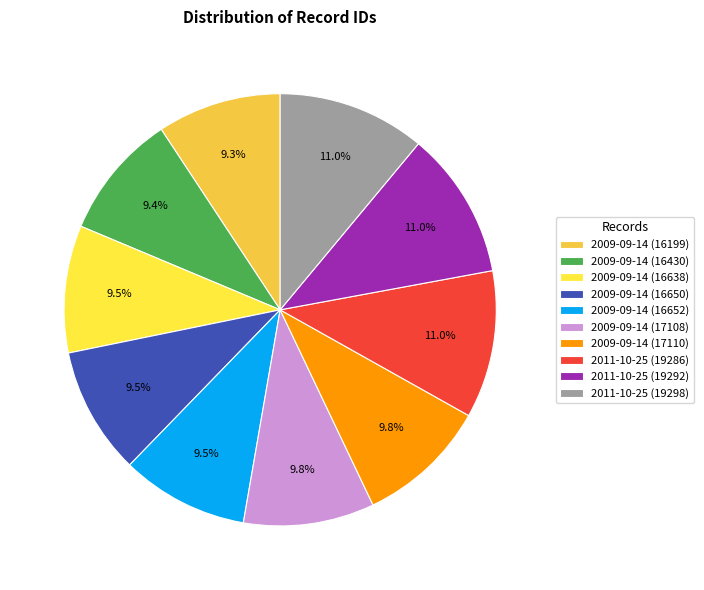

Rank the categories by value from lowest to highest.

2009-09-14 (16199), 2009-09-14 (16430), 2009-09-14 (16638), 2009-09-14 (16650), 2009-09-14 (16652), 2009-09-14 (17108), 2009-09-14 (17110), 2011-10-25 (19286), 2011-10-25 (19292), 2011-10-25 (19298)